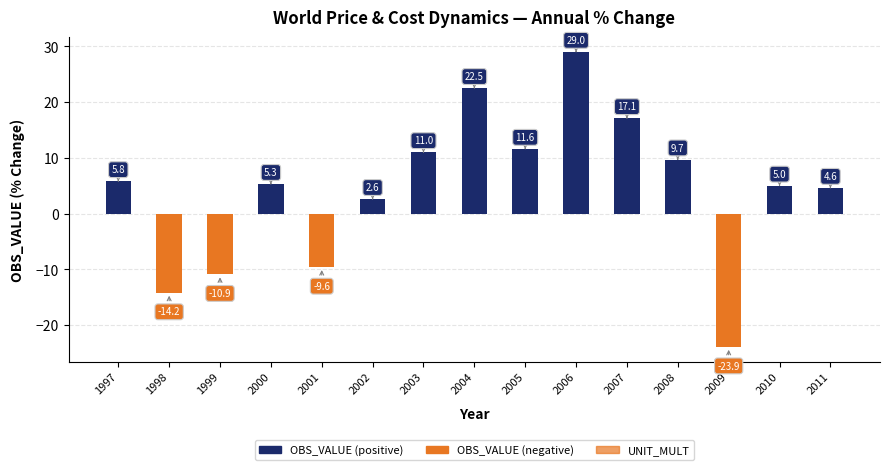

Rank the categories by value from lowest to highest.

2009, 1998, 1999, 2001, 2002, 2011, 2010, 2000, 1997, 2008, 2003, 2005, 2007, 2004, 2006